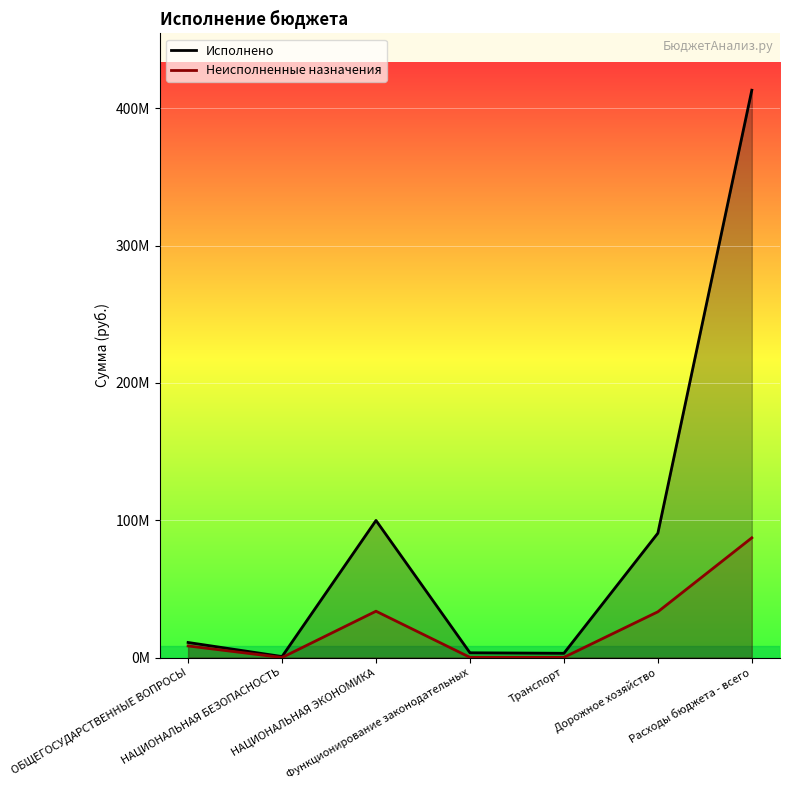

What is the sum of the Неисполненные назначения values at Транспорт and НАЦИОНАЛЬНАЯ БЕЗОПАСНОСТЬ?

118154.2